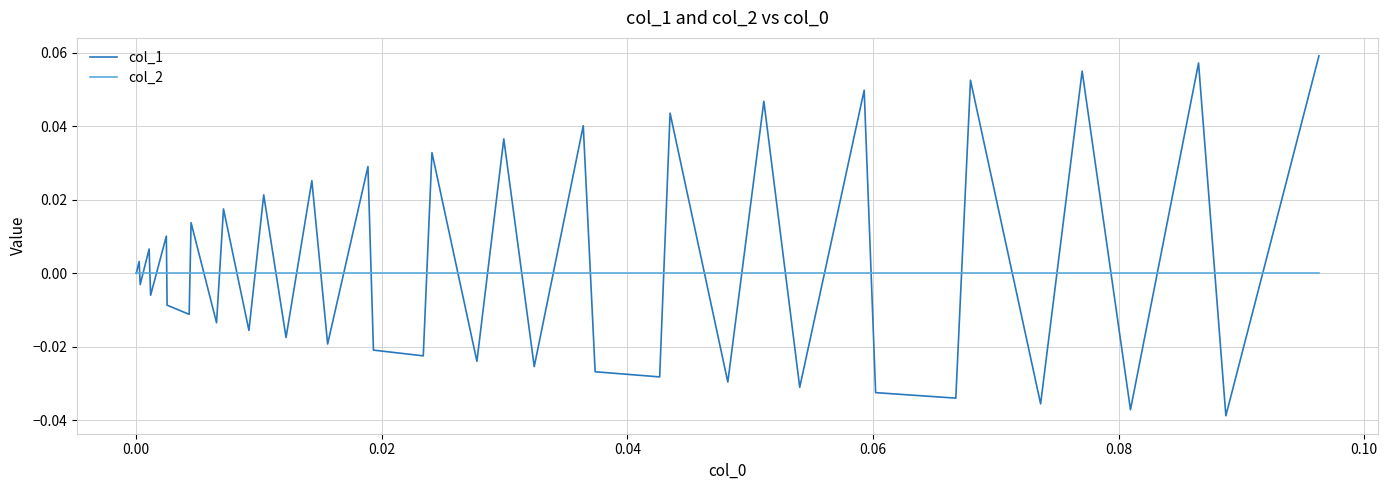

Rank the series by their maximum value, from highest to lowest.

col_1, col_2